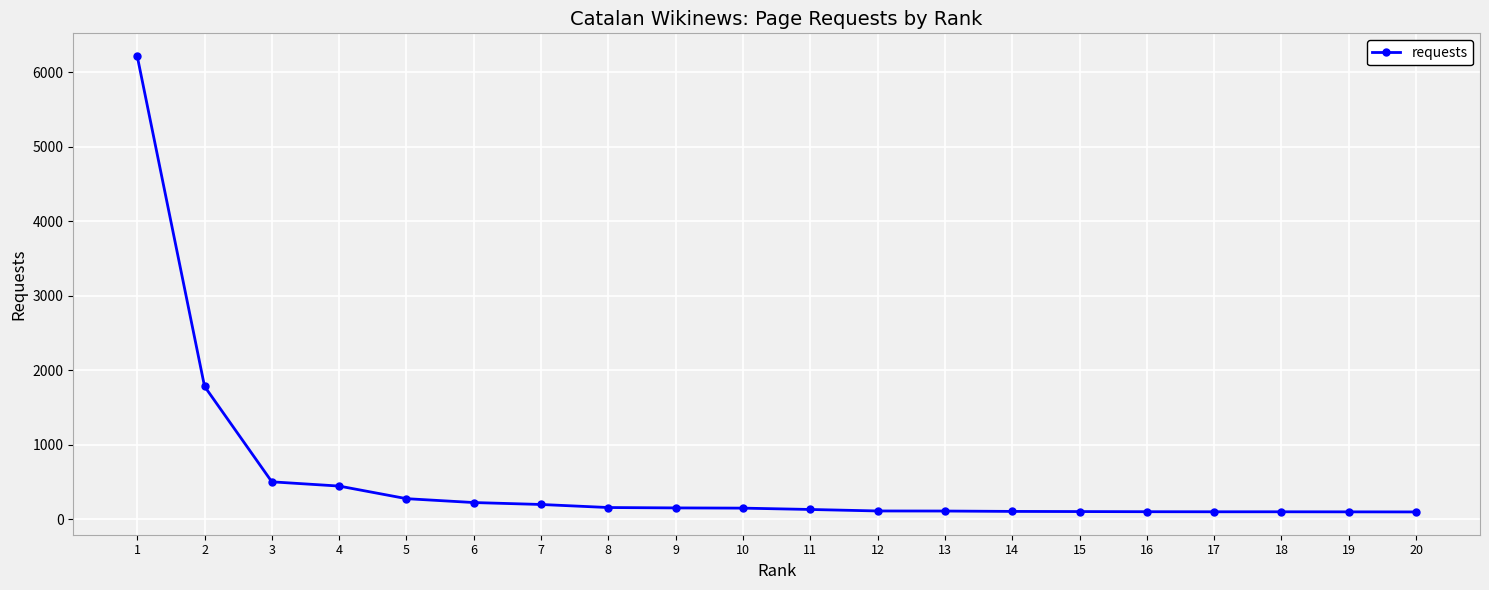

How many lines are shown in the chart?

1